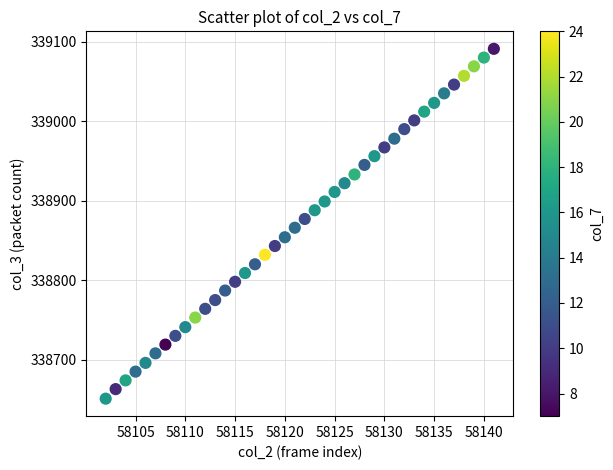

What is the range of Y values (max minus min)?

440